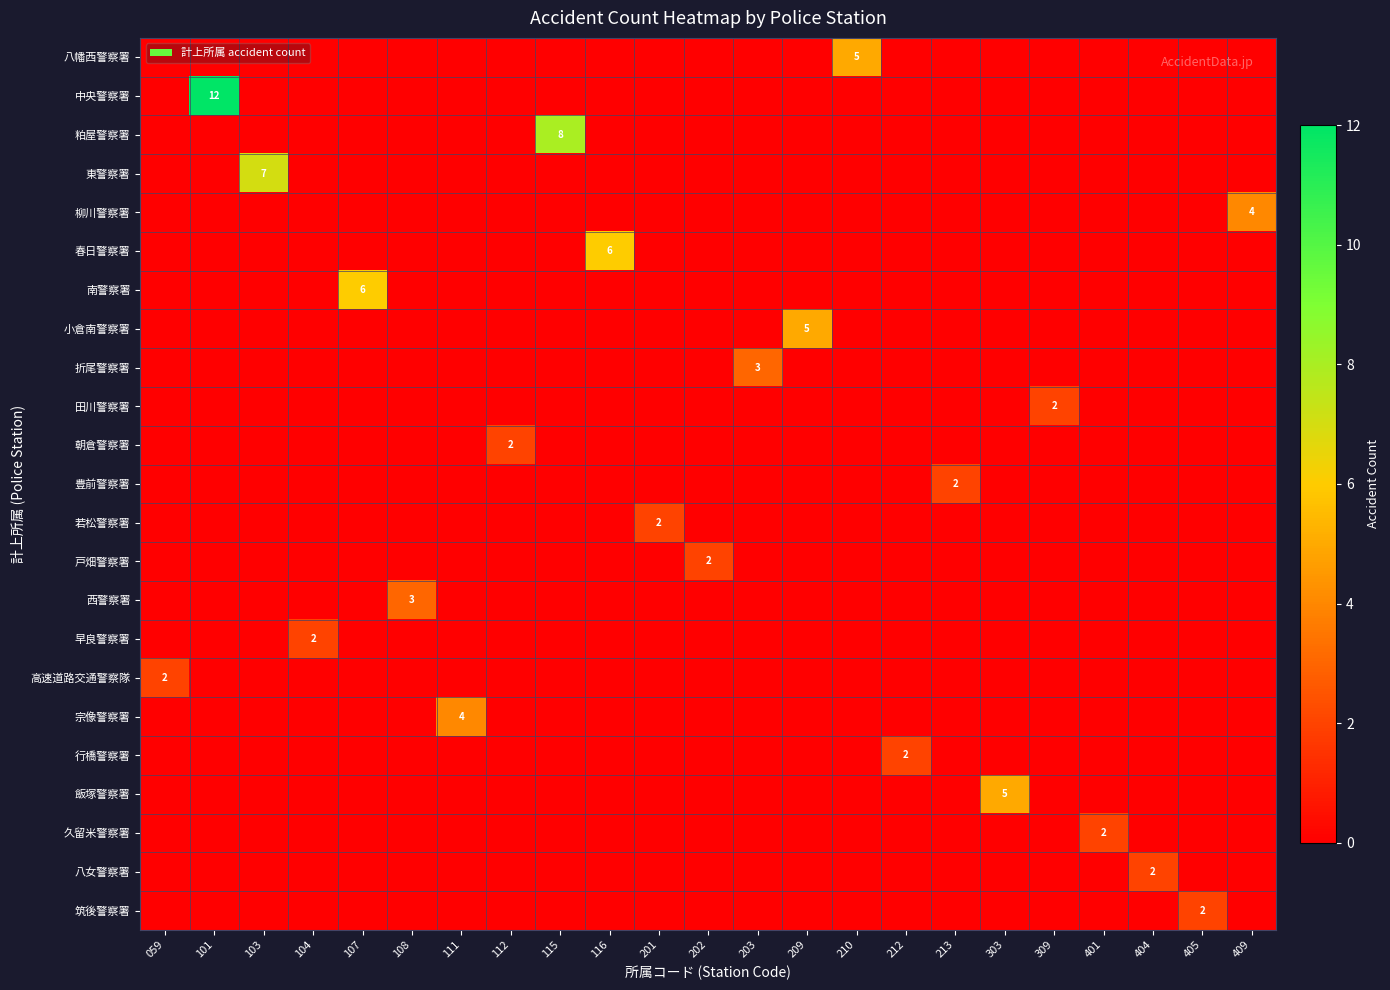

What is the difference between the highest and lowest values at 210?

5